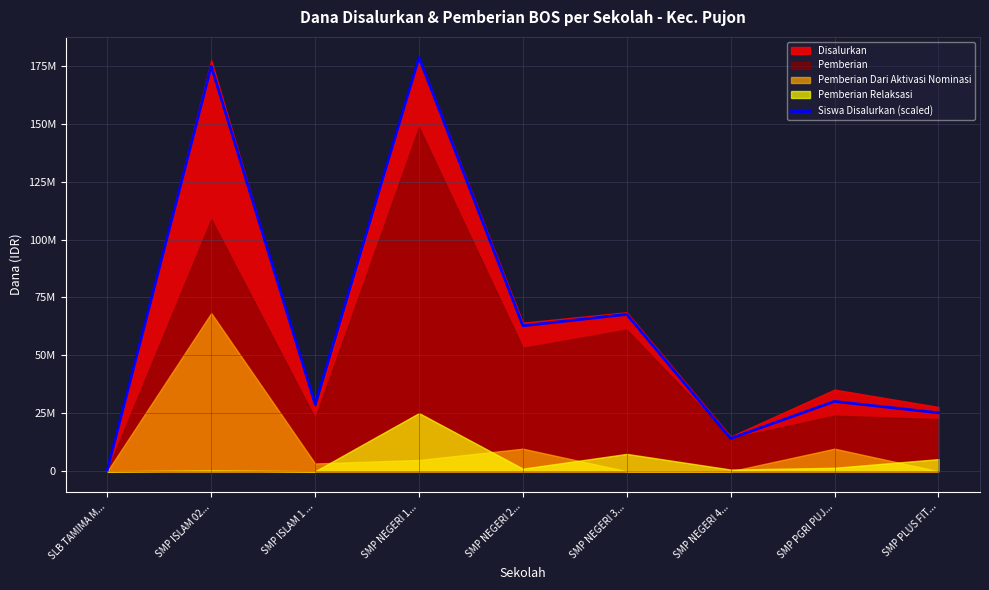

What is the maximum value shown in the chart?

178500000.0